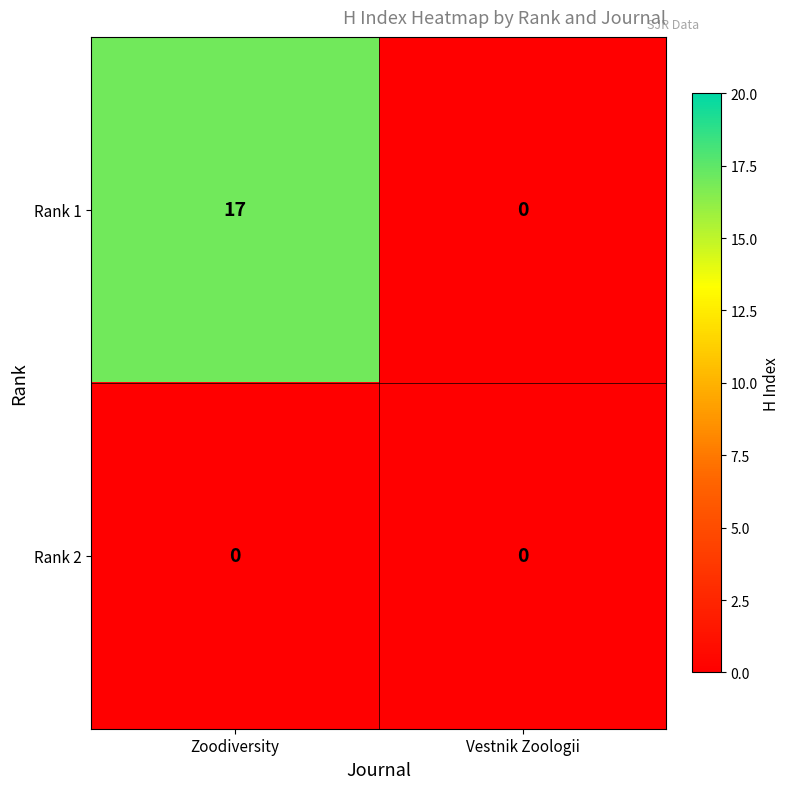

What is the difference between the Rank 1 values at Vestnik Zoologii and Zoodiversity?

17